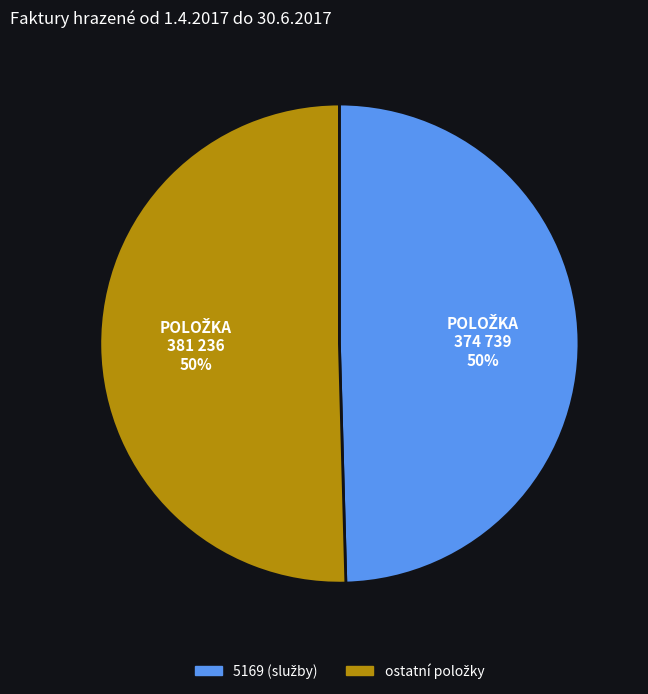

To the nearest percent, what is the average slice percentage?

50%